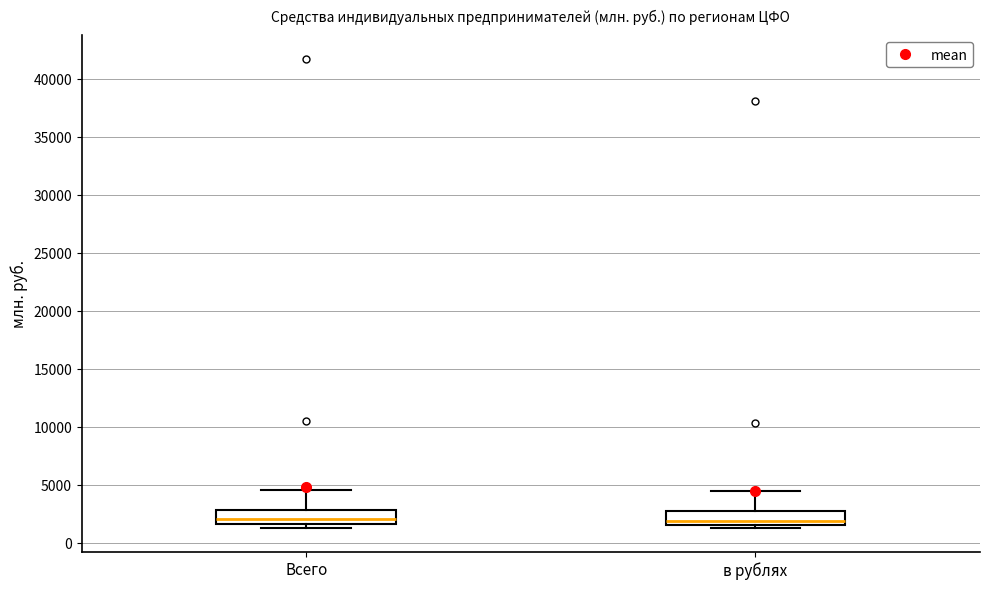

Reading left to right, transcribe this box plot: for each box, give where its median line is, the range the box spans, and where its two whiskers end, as read against the y-axis. The values are not printed on the chart, so give them approximately, as read against the axis.

Всего: median 2000, box 1500 to 3000, whiskers 1500 (just below the box's lower edge) to 4500
в рублях: median 2000, box 1500 to 2500, whiskers 1500 (just below the box's lower edge) to 4500